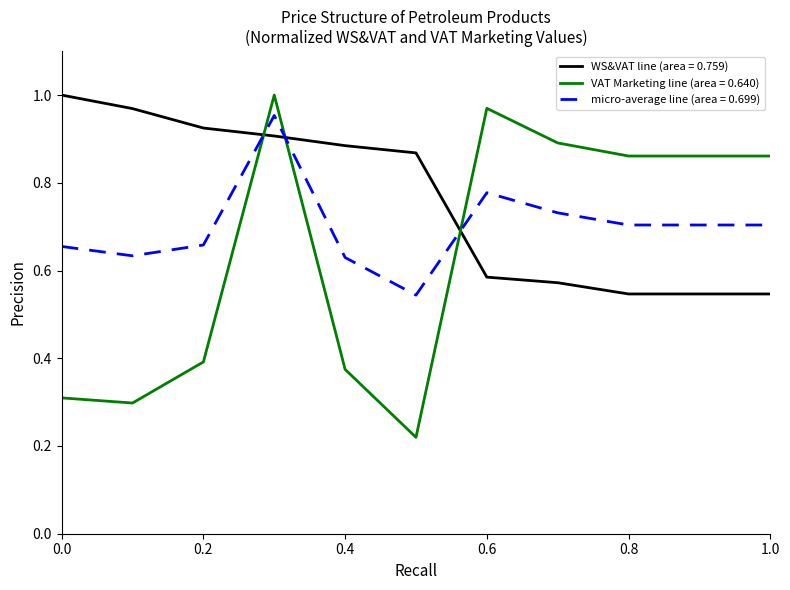

Which series has the widest spread of values?

VAT Marketing line (area = 0.640)